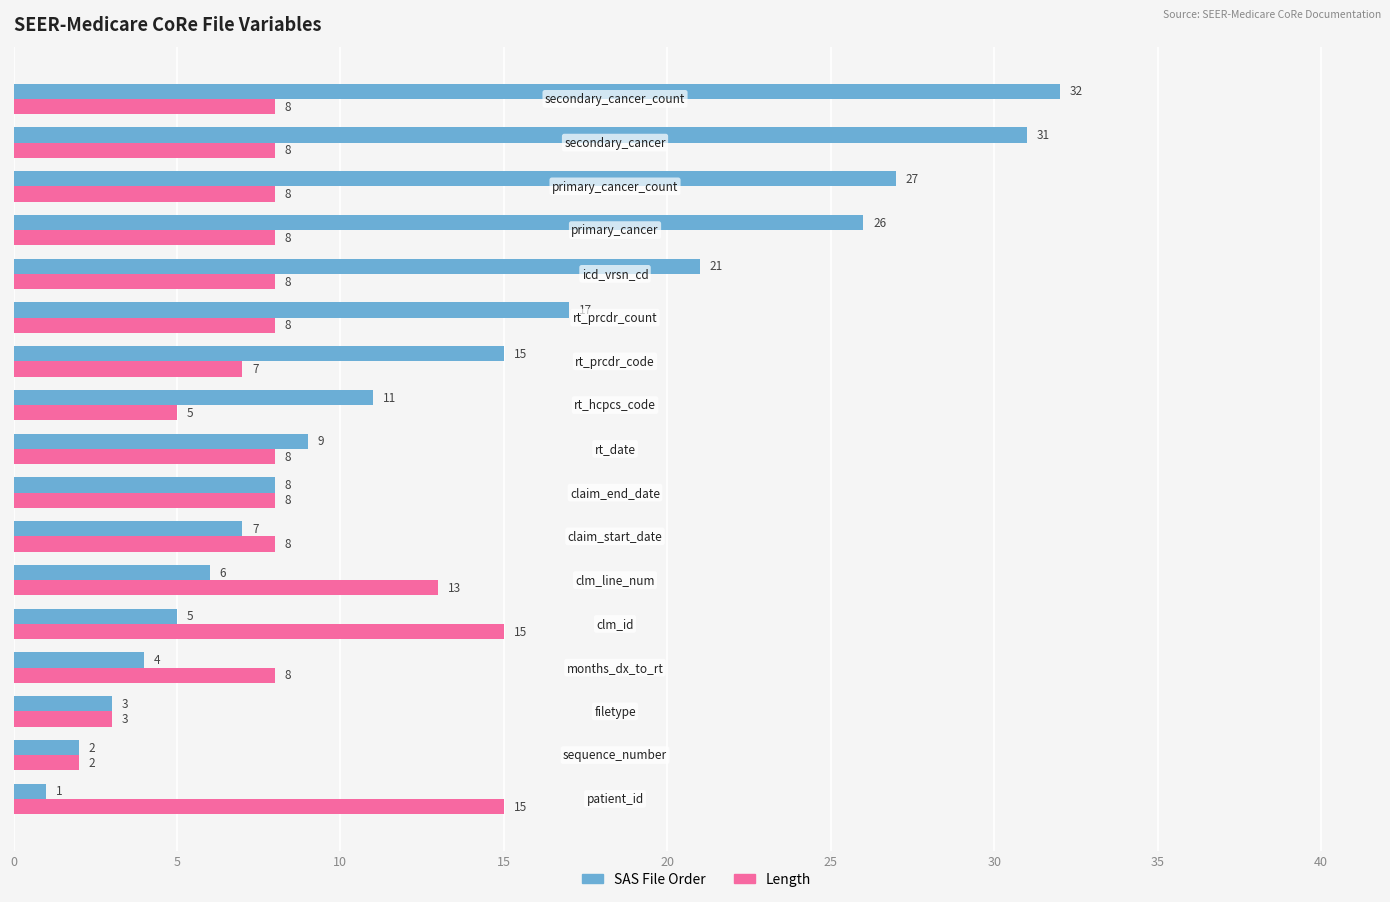

At how many categories does at least one series exceed 4?

15